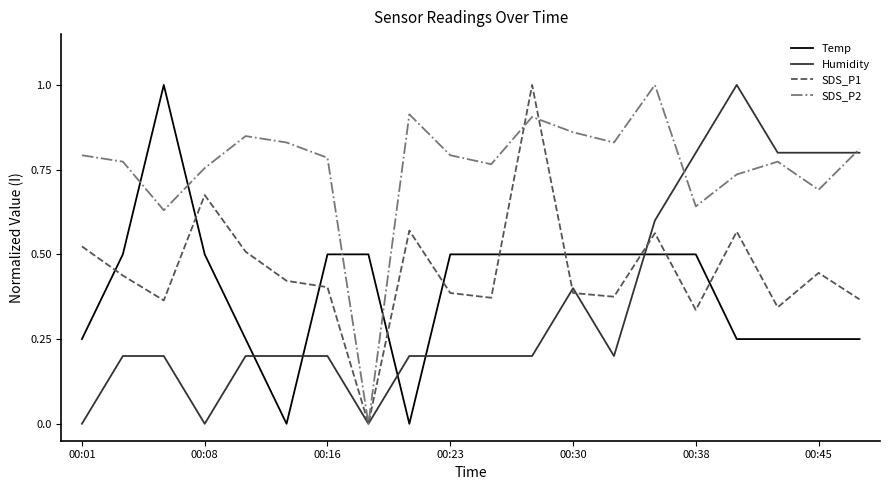

Which series has the largest total across all categories?

SDS_P2